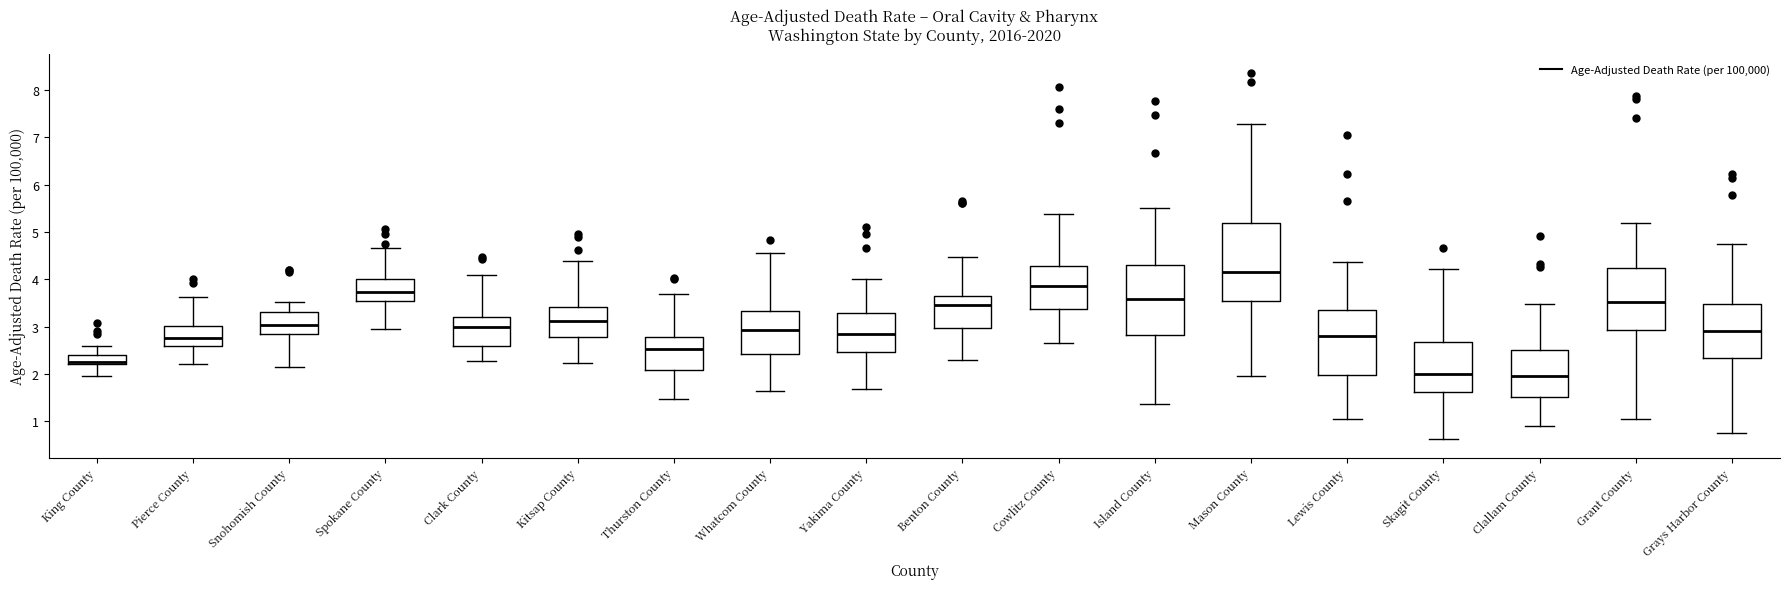

Which box is the tallest, from its lower edge to its upper edge?

Mason County